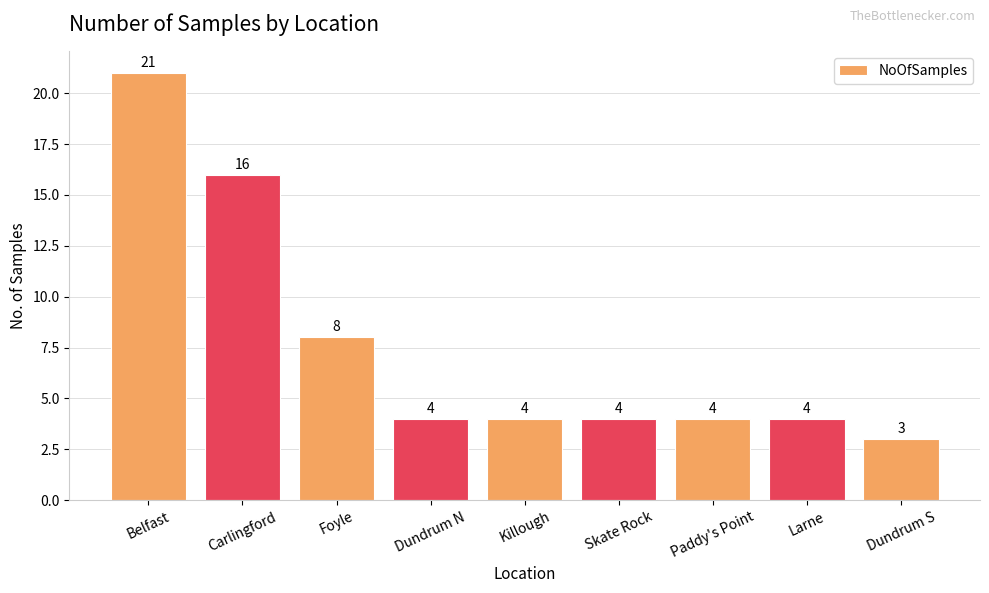

At which category does the chart reach its peak across all series?

Belfast